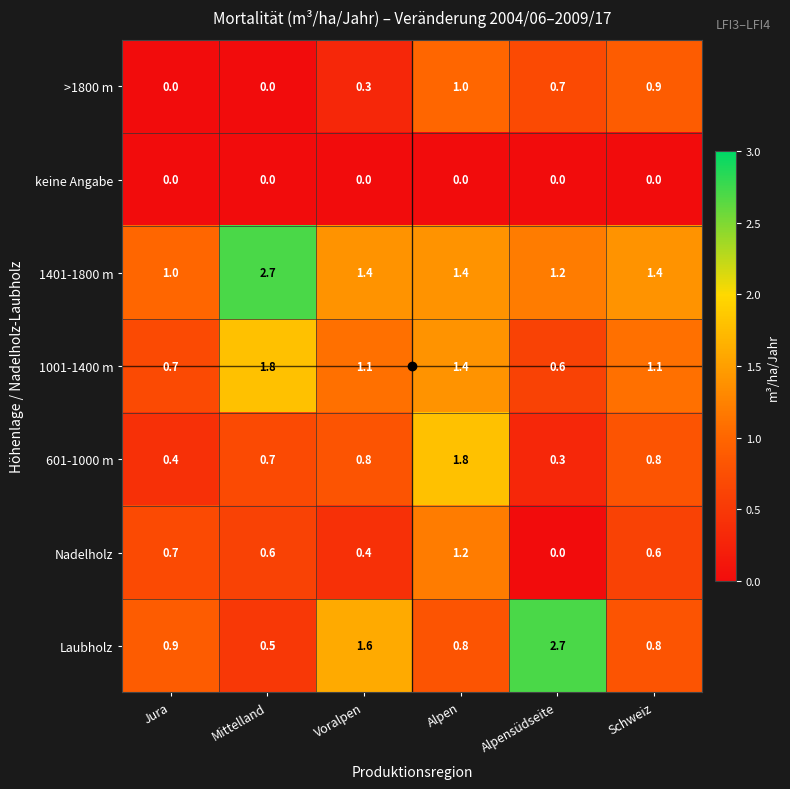

What is the difference between the 601-1000 m values at Schweiz and Alpen?

1.0